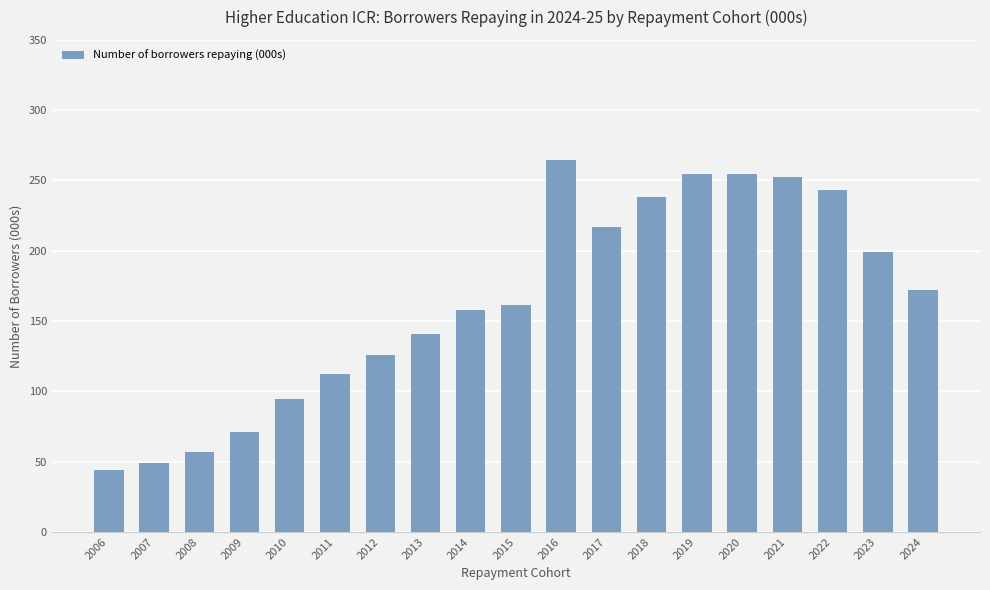

True or false: the data shows 300.1 at 2017.

False